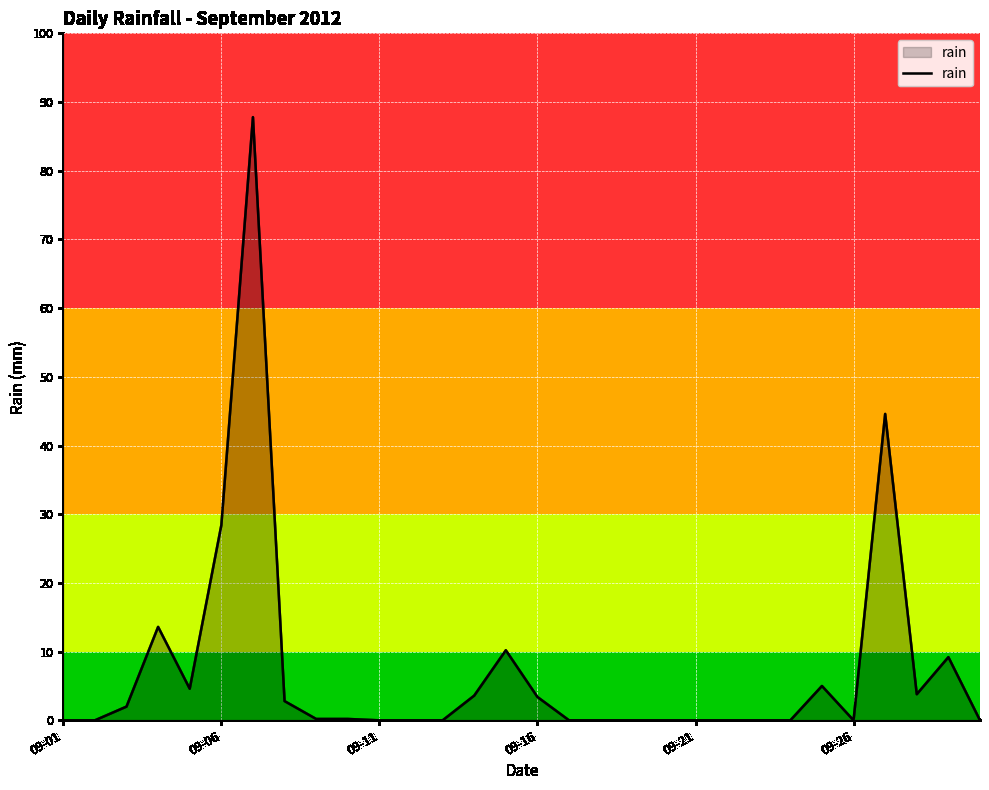

How many lines are shown in the chart?

1